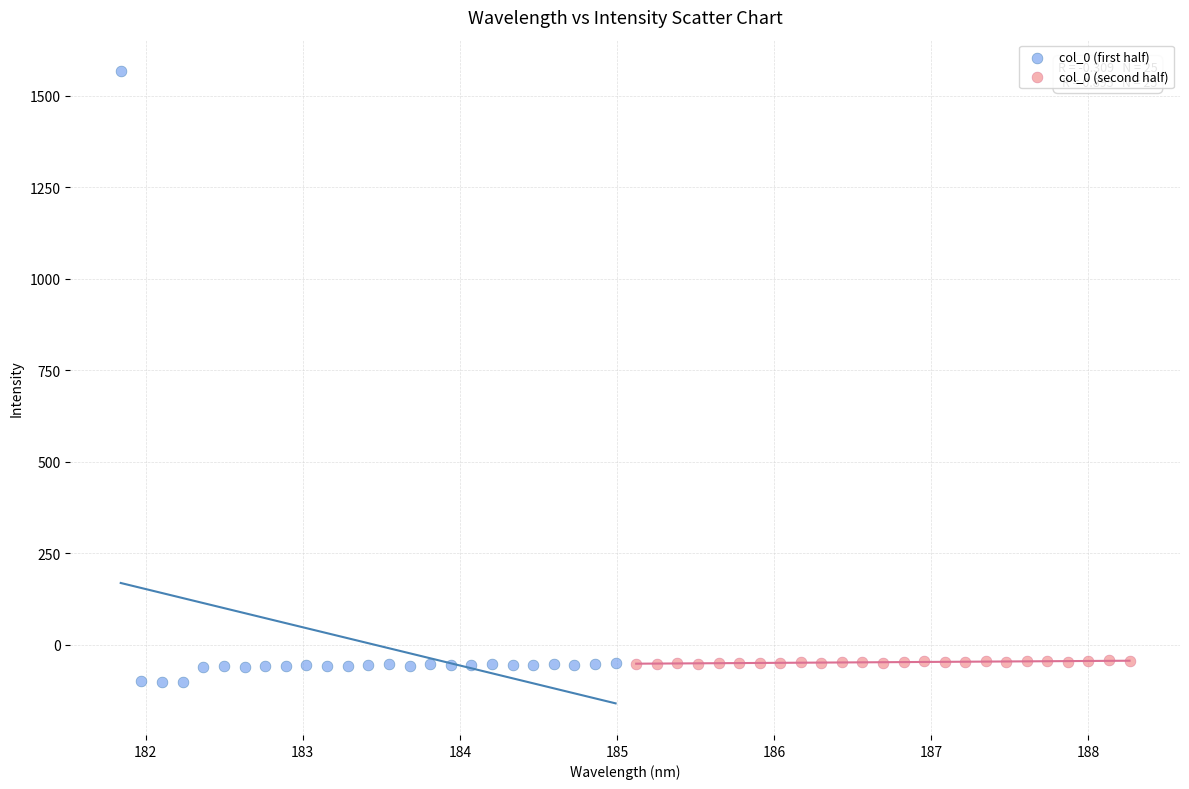

Which series has the widest spread of Y values?

col_0 (first half)